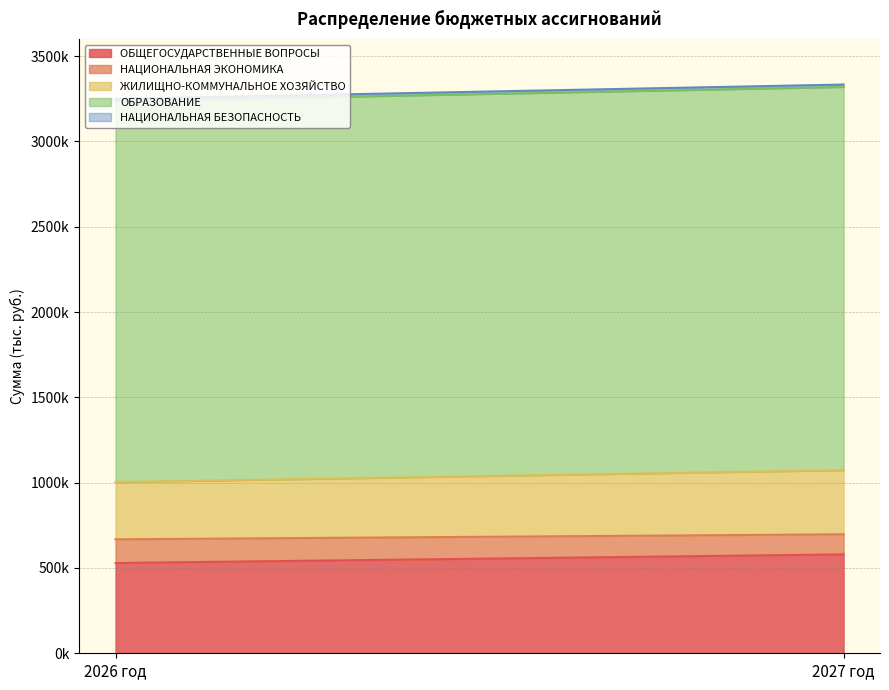

How many lines are shown in the chart?

5